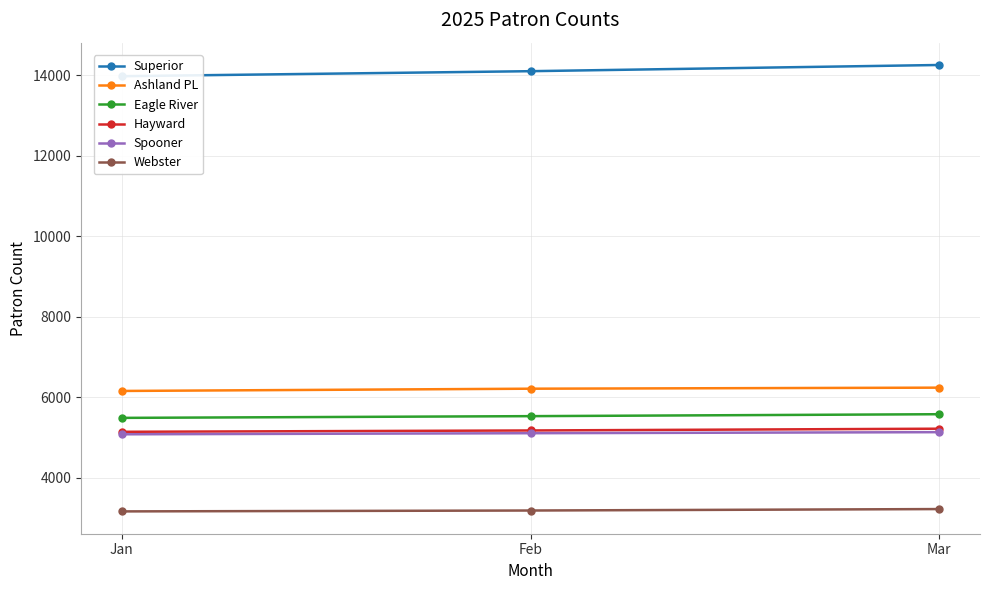

At Feb, list the series in order from smallest to largest.

Webster, Spooner, Hayward, Eagle River, Ashland PL, Superior